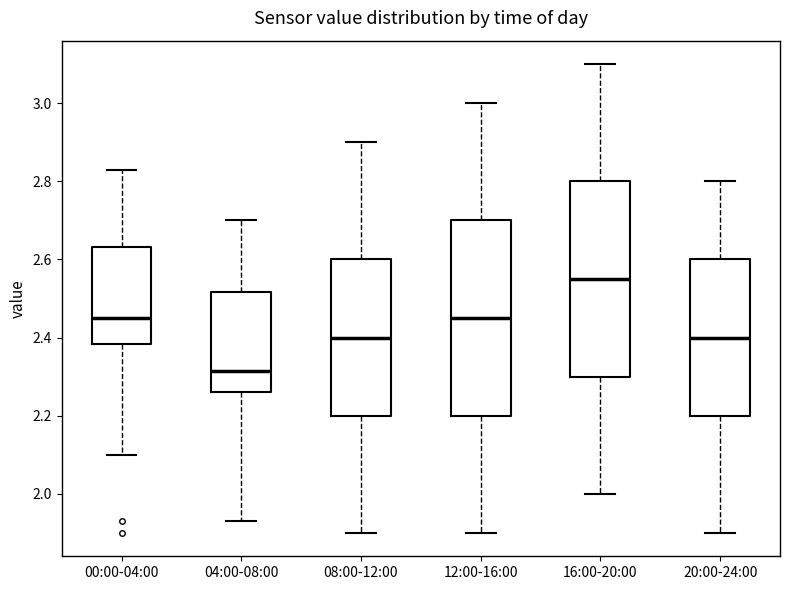

Reading left to right, transcribe this box plot: for each box, give where its median line is, the range the box spans, and where its two whiskers end, as read against the y-axis. The values are not printed on the chart, so give them approximately, as read against the axis.

00:00-04:00: median 2.46, box 2.38 to 2.64, whiskers 2.10 to 2.84
04:00-08:00: median 2.32, box 2.26 to 2.52, whiskers 1.94 to 2.70
08:00-12:00: median 2.40, box 2.20 to 2.60, whiskers 1.90 to 2.90
12:00-16:00: median 2.46, box 2.20 to 2.70, whiskers 1.90 to 3.00
16:00-20:00: median 2.56, box 2.30 to 2.80, whiskers 2.00 to 3.10
20:00-24:00: median 2.40, box 2.20 to 2.60, whiskers 1.90 to 2.80